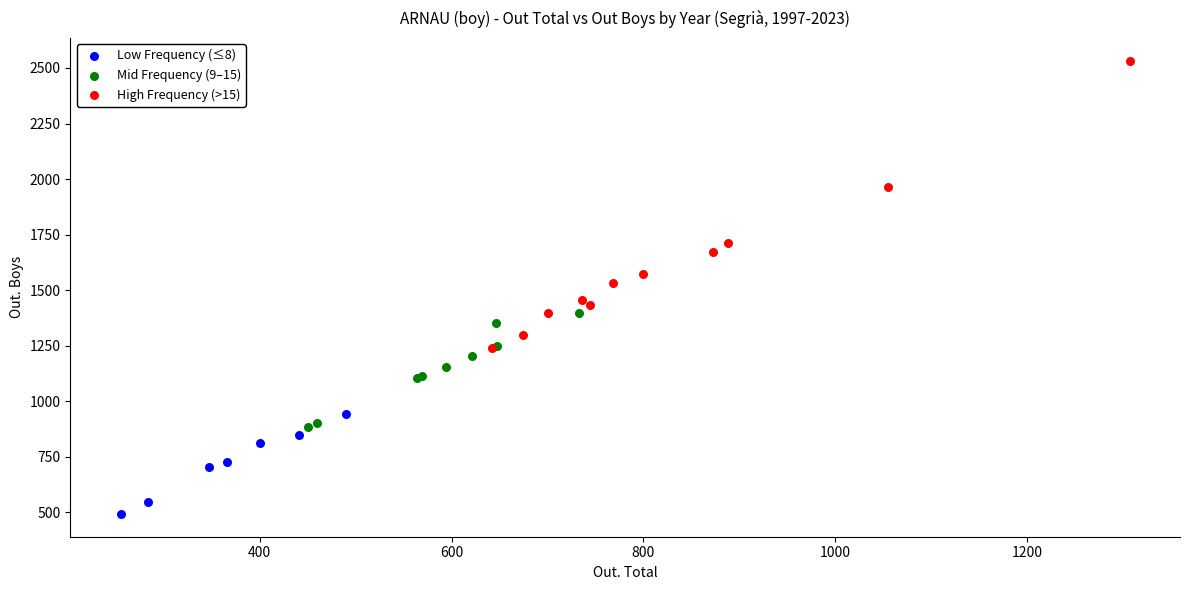

What are all the series names shown in the legend?

Low Frequency (≤8), Mid Frequency (9–15), High Frequency (>15)